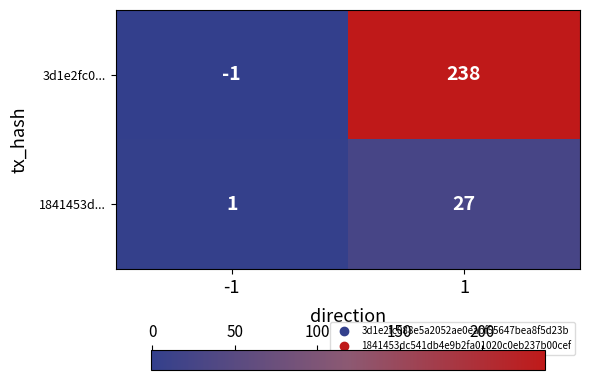

Which series has the largest range (max minus min)?

3d1e2fc0...